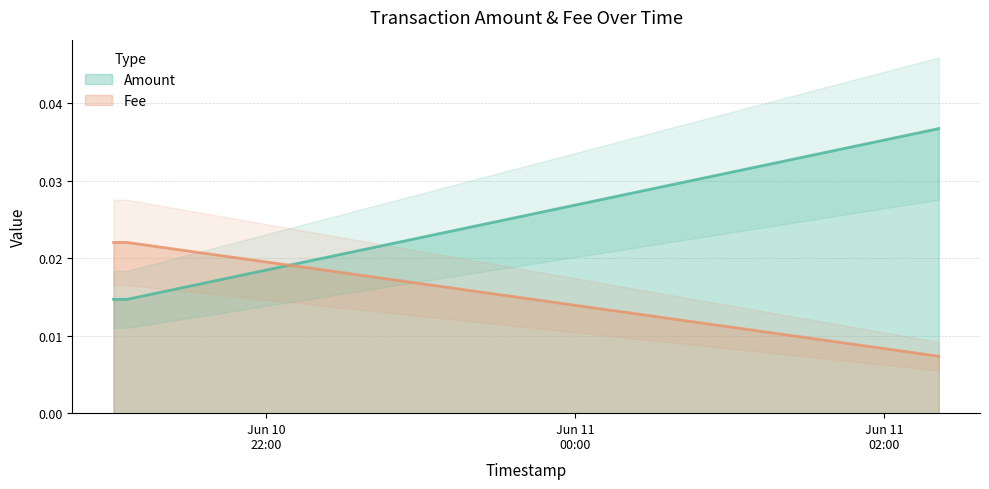

Which series ends up on top after the final intersection of Fee and Amount?

Amount